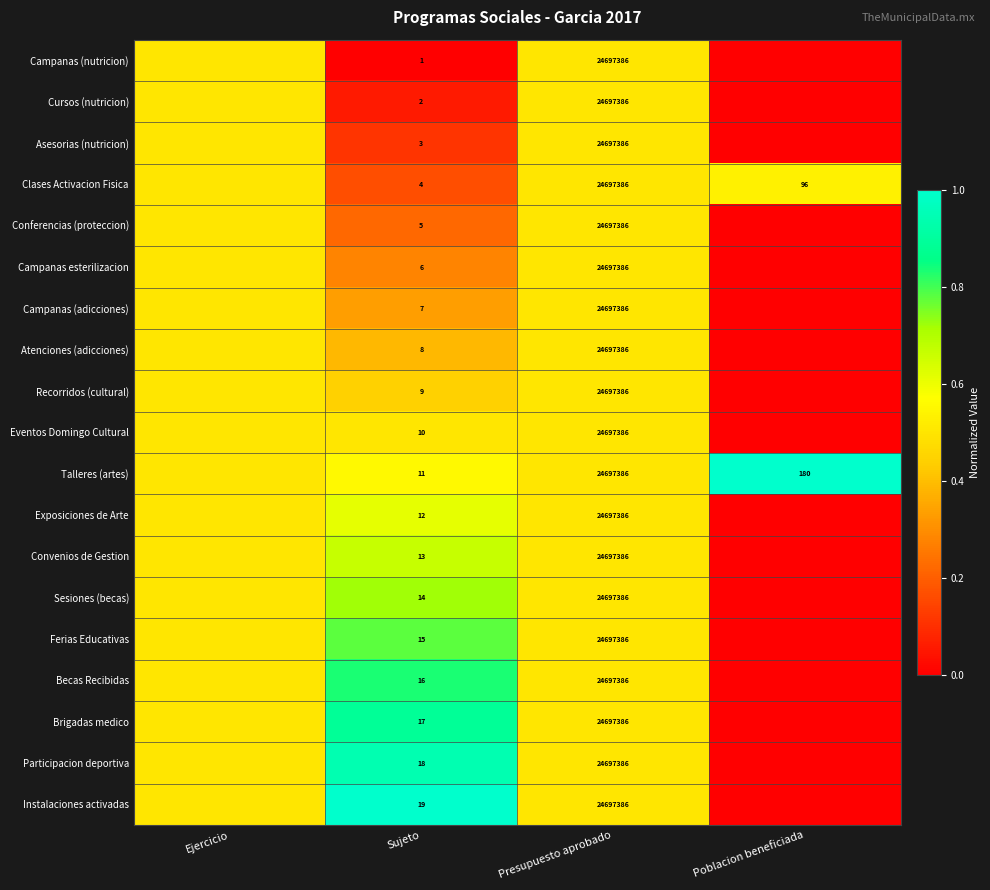

What is the sum of the Atenciones (adicciones) values at Presupuesto aprobado and Sujeto?

24697394.0